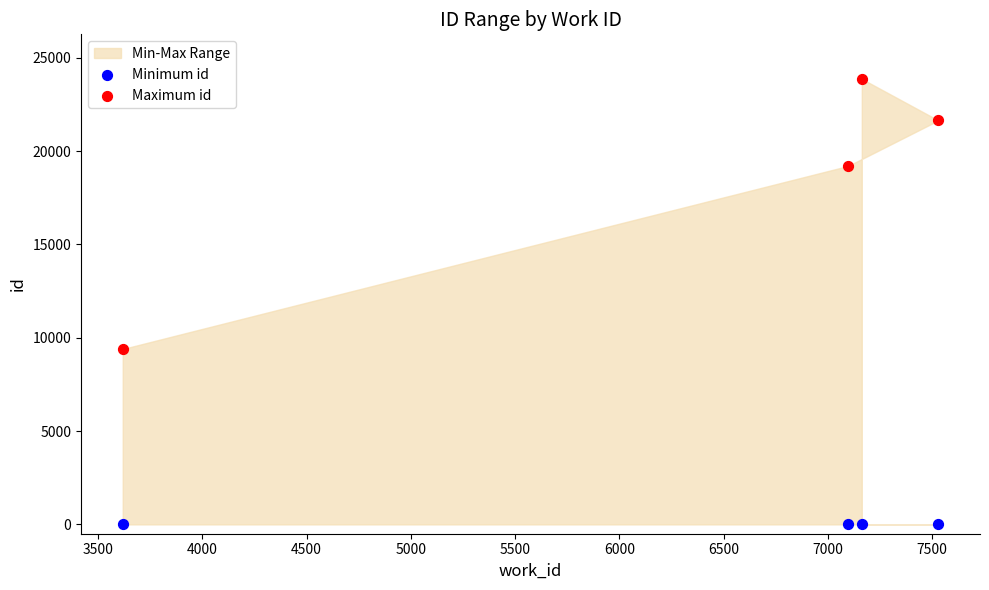

Which series contains the lowest Y value?

Minimum id